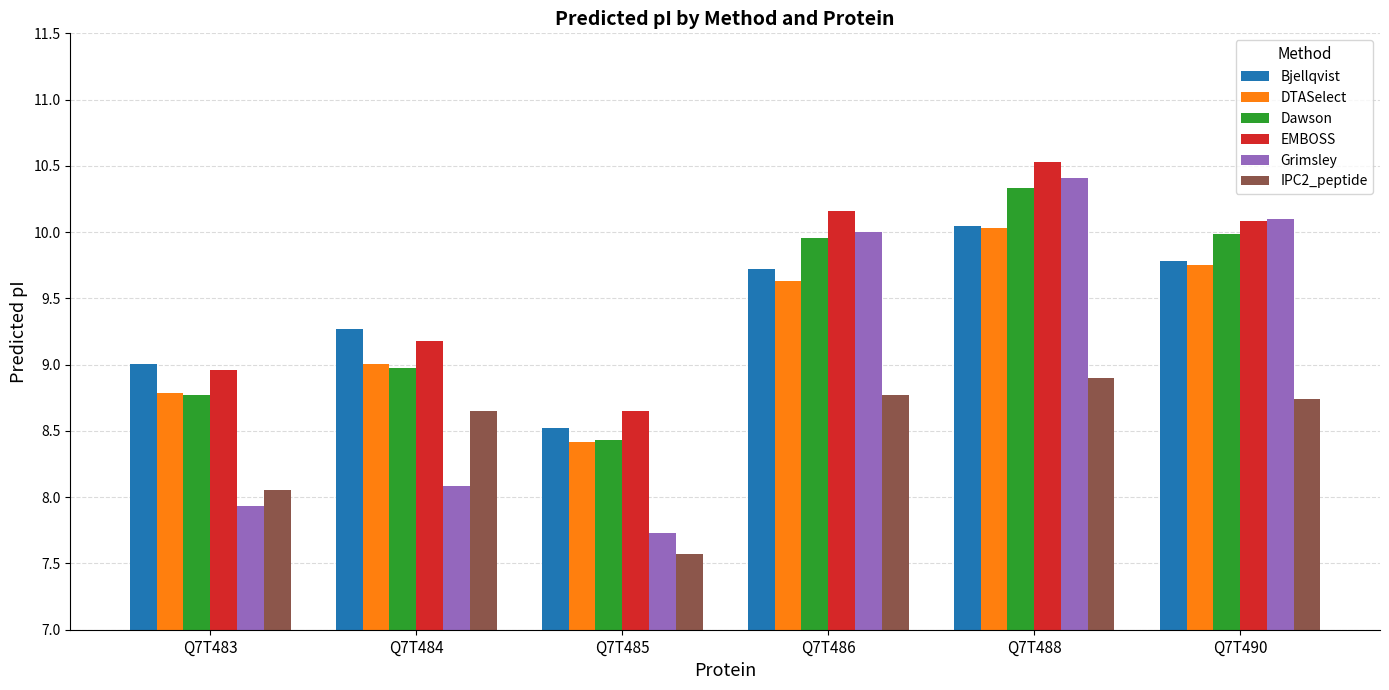

Which series has the widest spread of values?

Grimsley